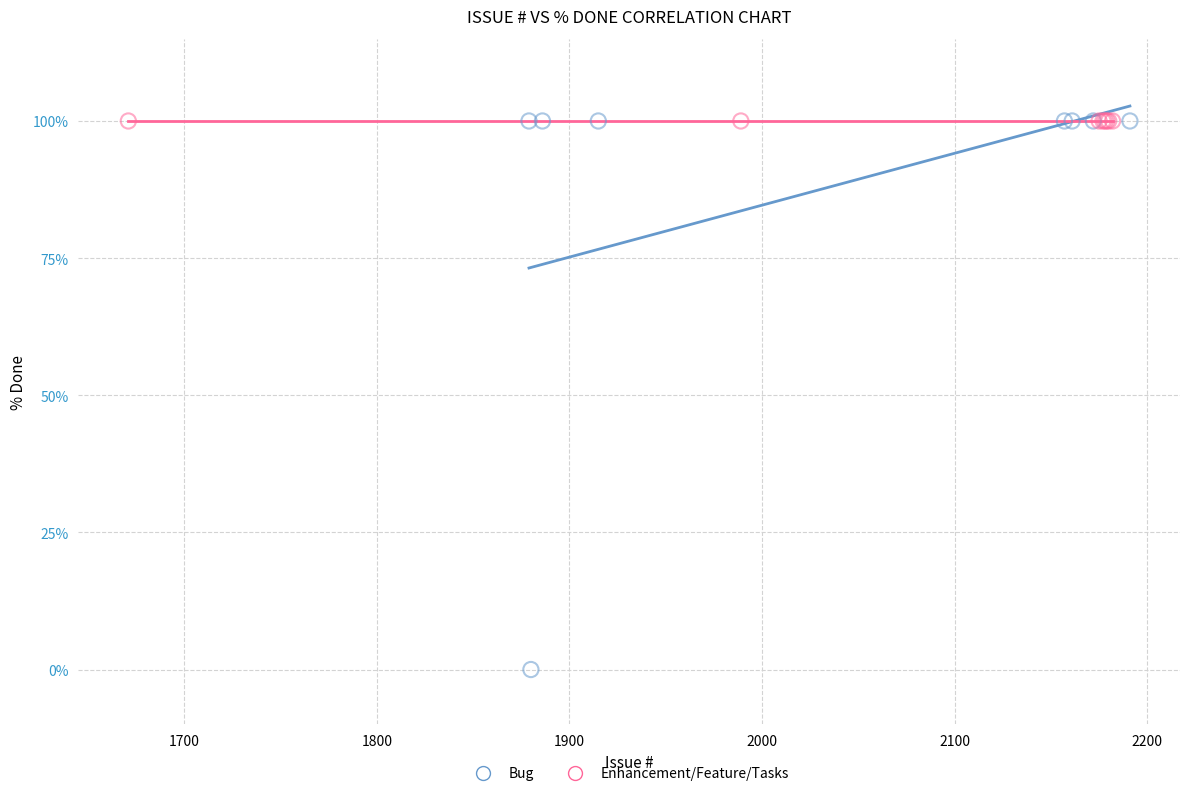

Which series contains the lowest Y value?

Bug